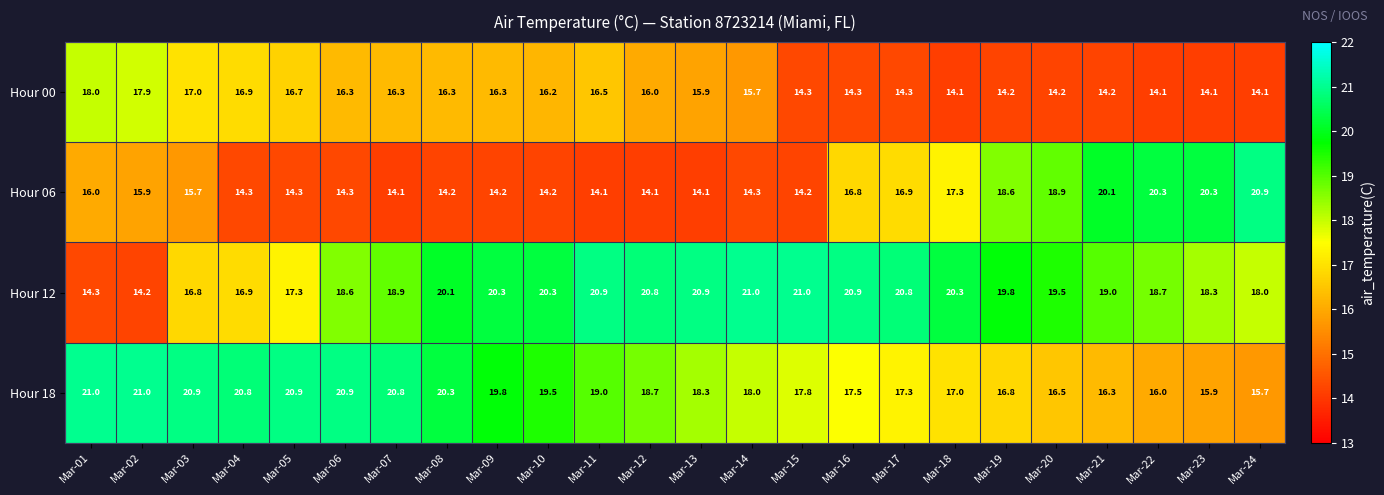

Which series changed the most between Mar-03 and Mar-08?

Hour 12